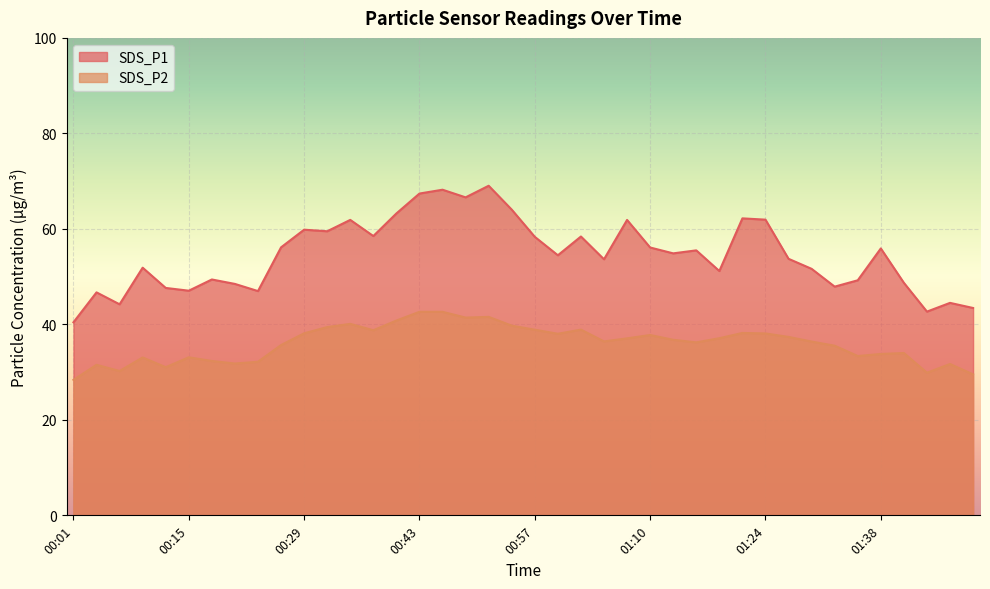

Which series has the largest range (max minus min)?

SDS_P1